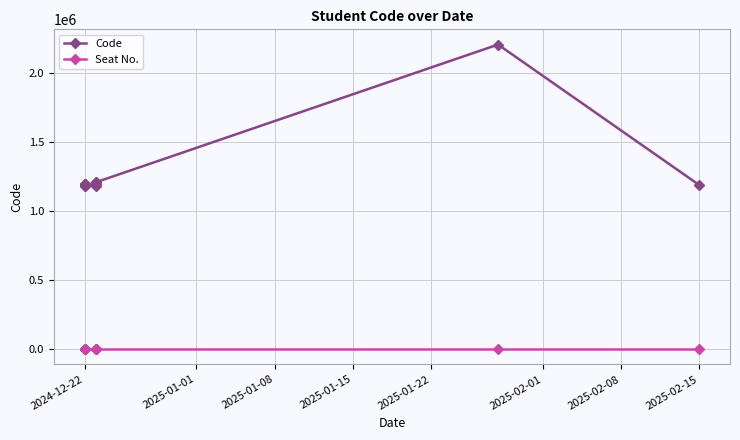

Which category has the lowest value across all series?

2024-12-22